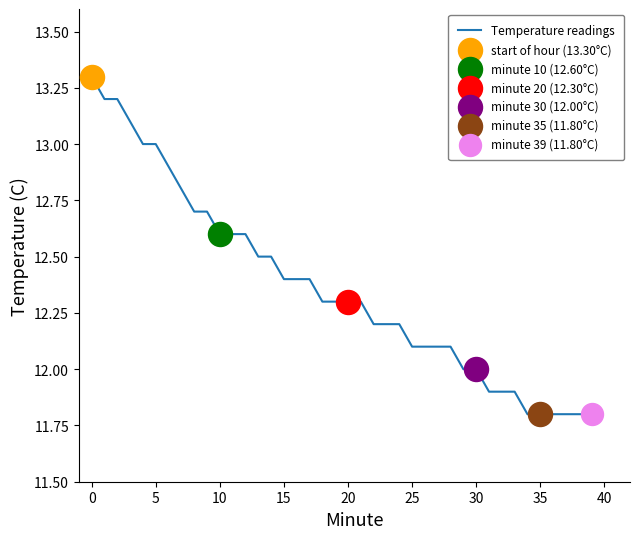

What is the greatest value displayed?

13.3